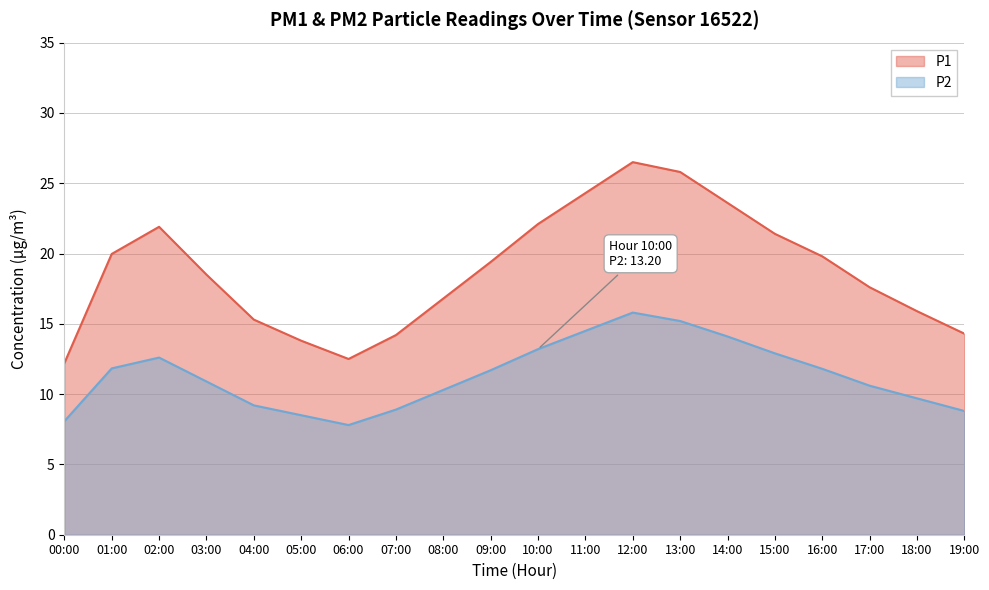

At how many categories does at least one series exceed 18?

11